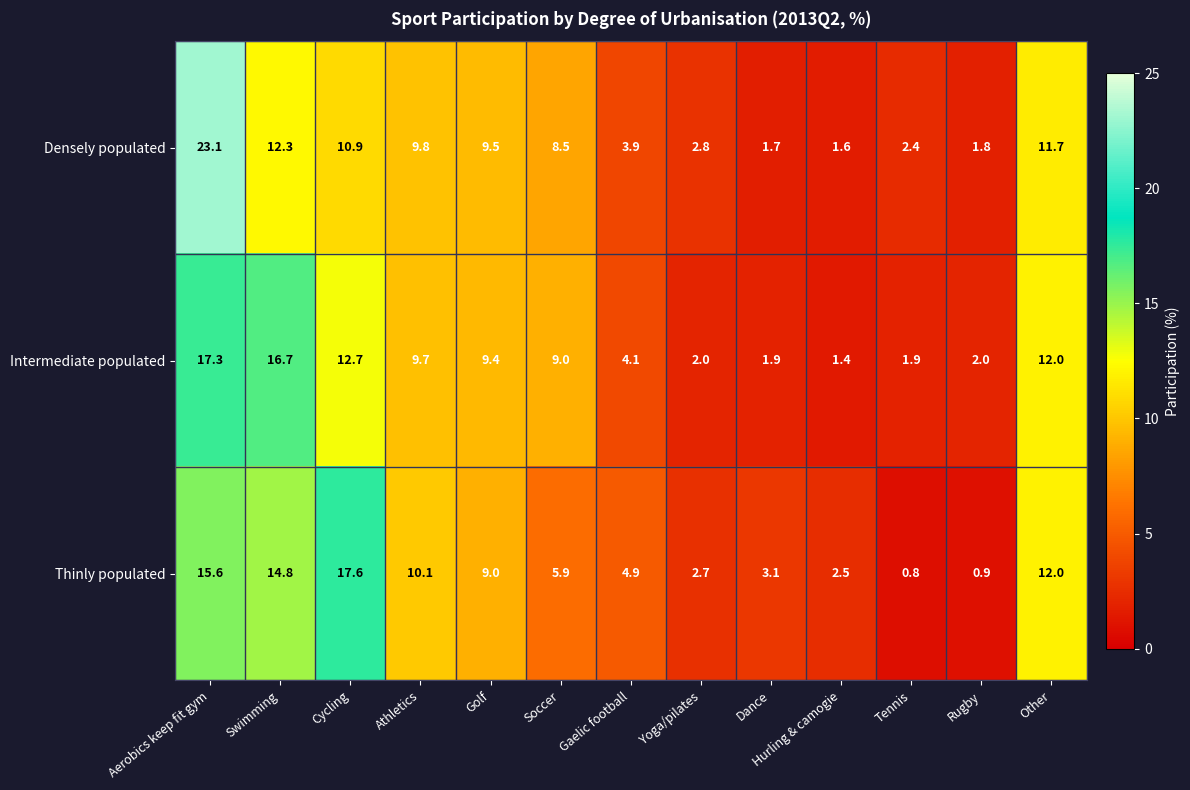

At how many categories does at least one series exceed 17?

2